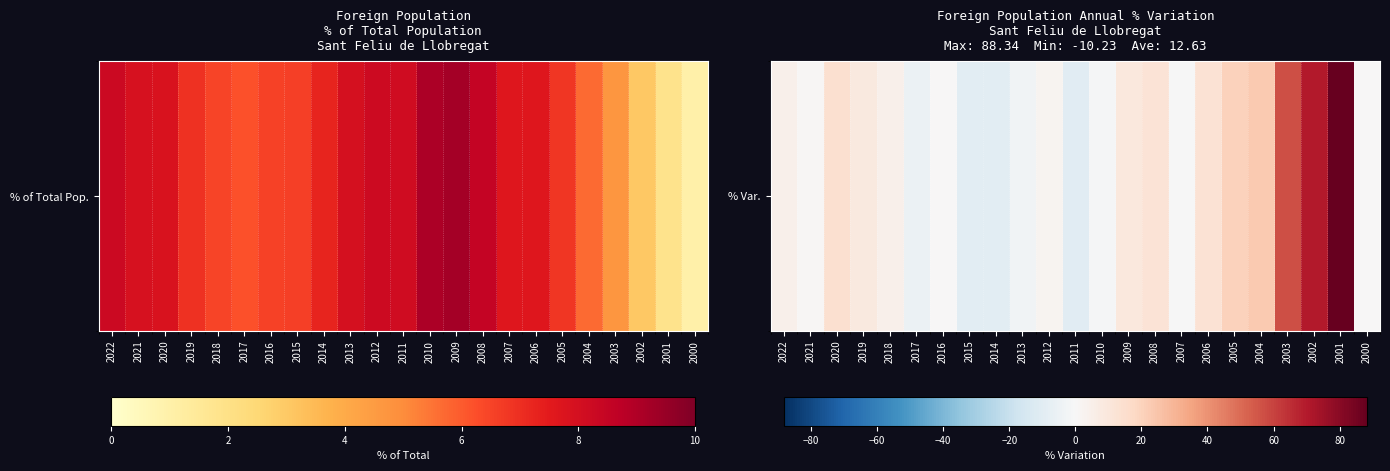

How many data points are above 4?

12